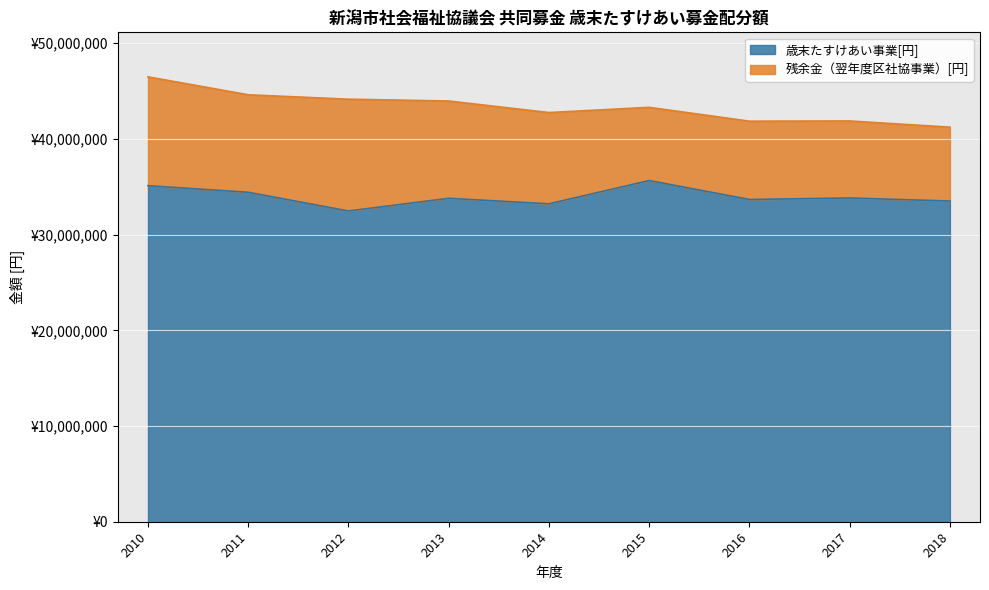

Count the number of categories in the chart.

9